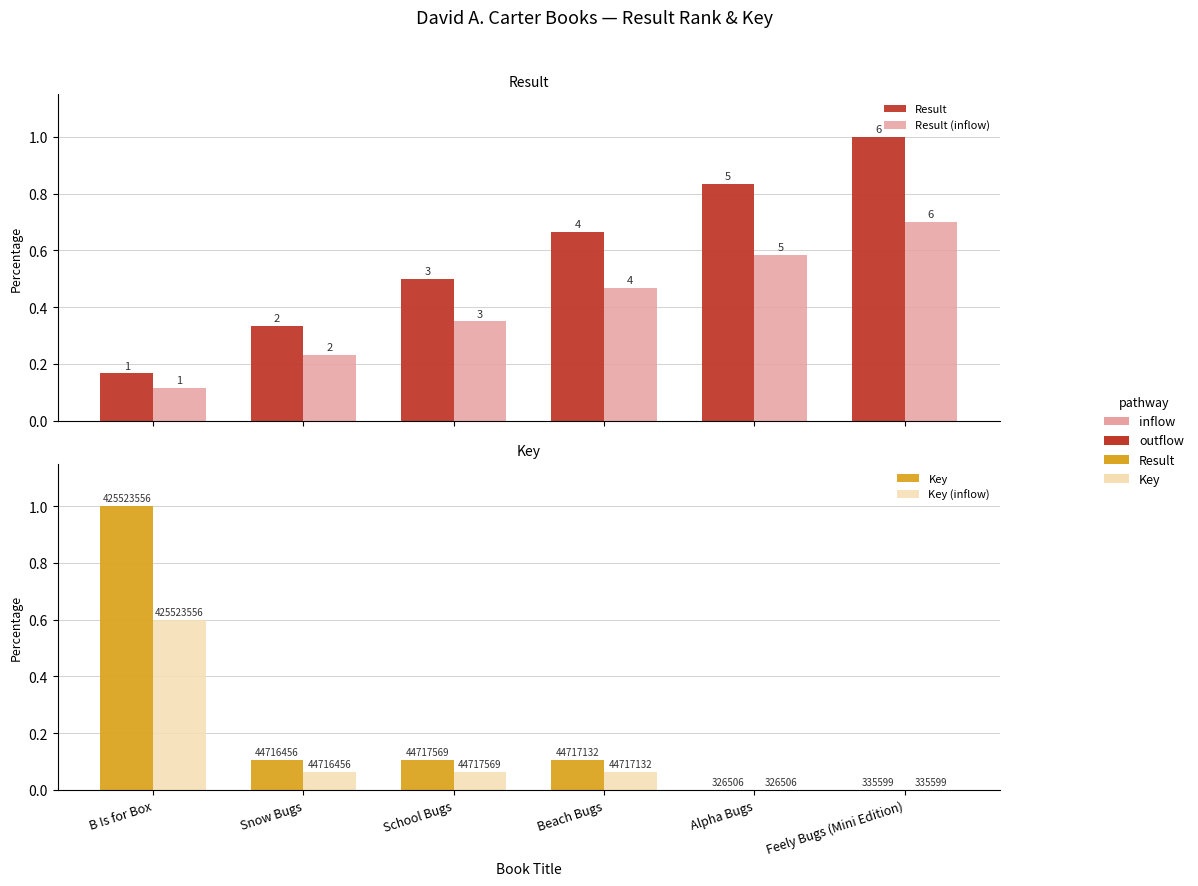

At which label is Key (inflow) closest to 0?

Alpha Bugs